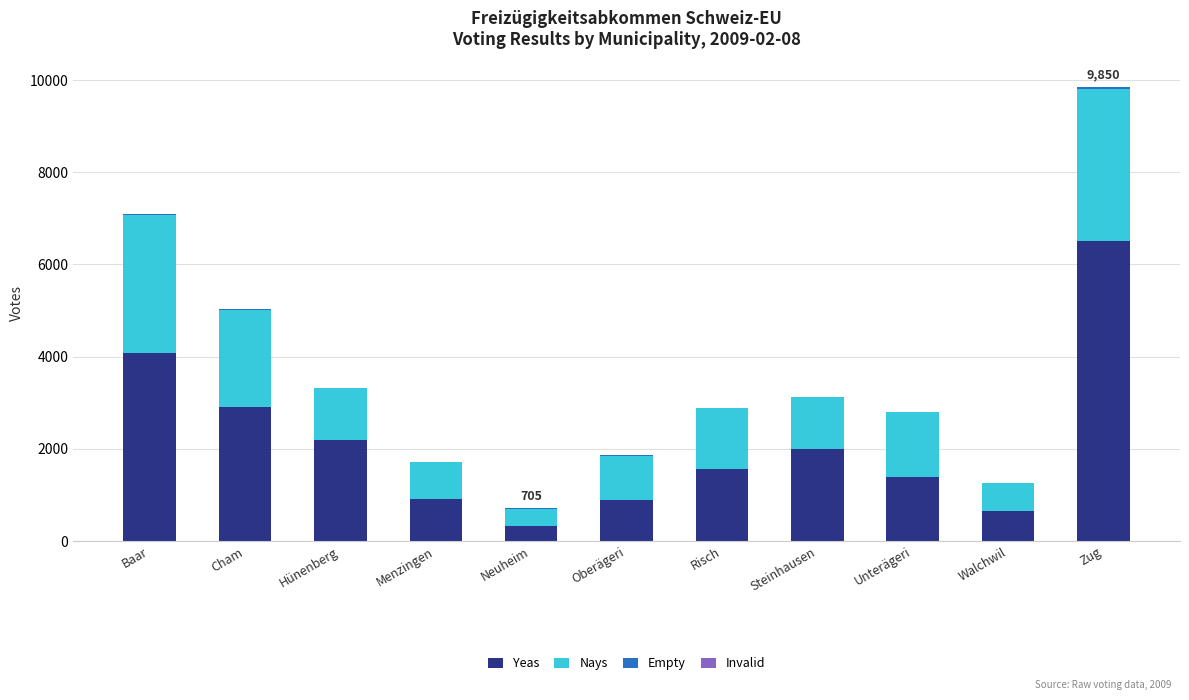

At which label does Yeas reach its peak?

Zug